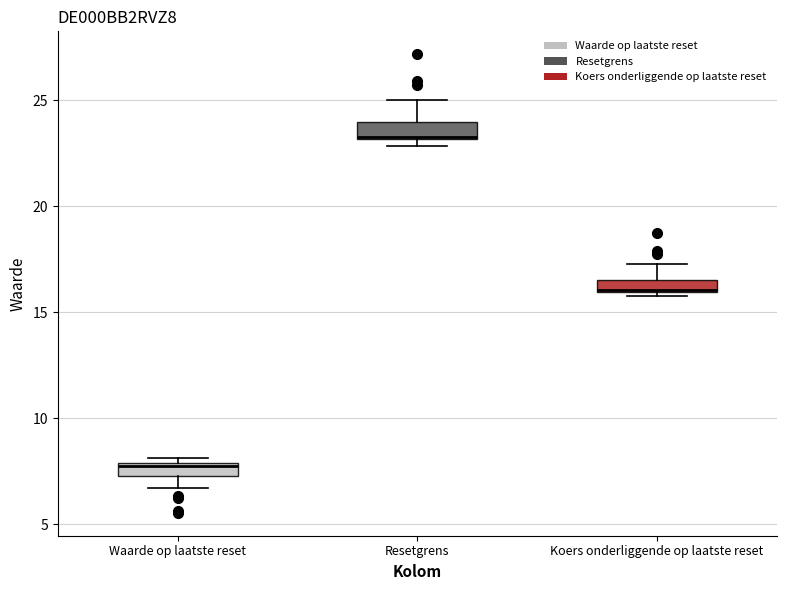

Where does the upper whisker of the box for Koers onderliggende op laatste reset end on the y-axis? The values are not printed on the chart, so give them approximately, as read against the axis.

17.5